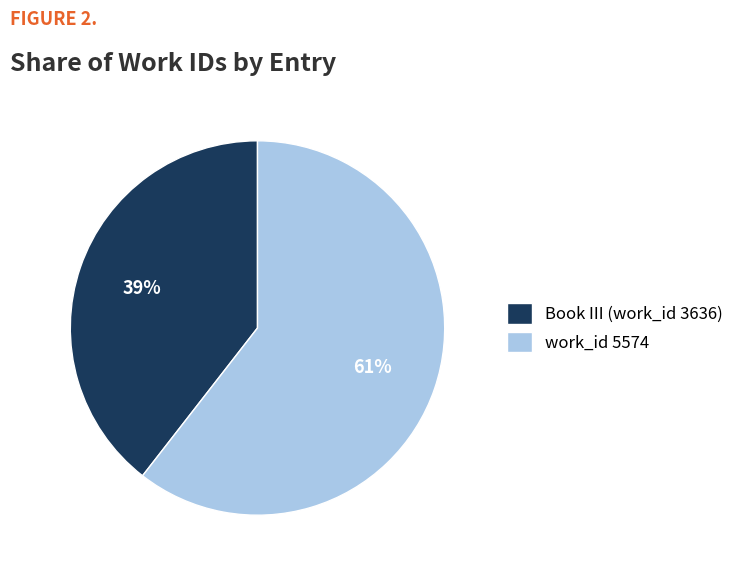

The Book III (work_id 3636) slice represents 29% of the pie. True or false?

False